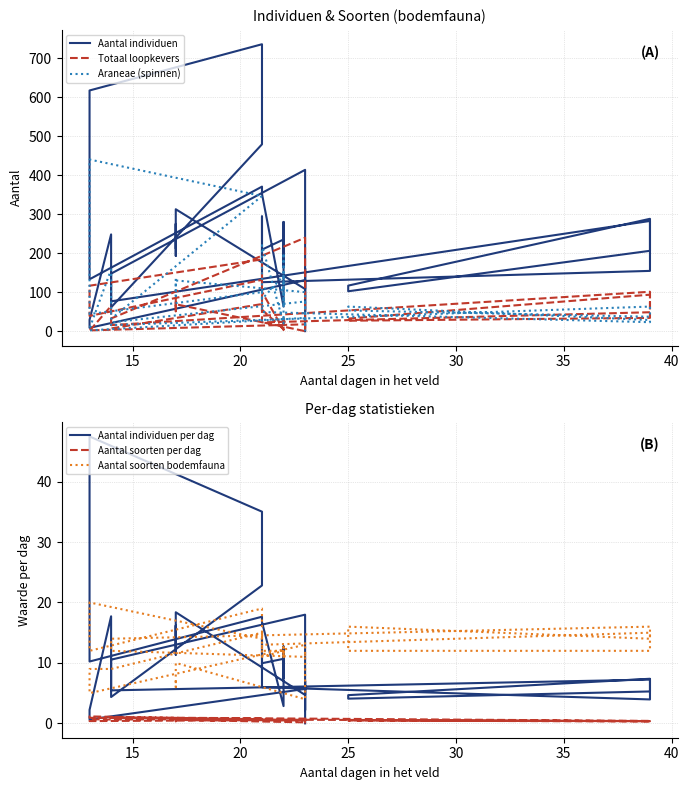

Count the number of categories in the chart.

39